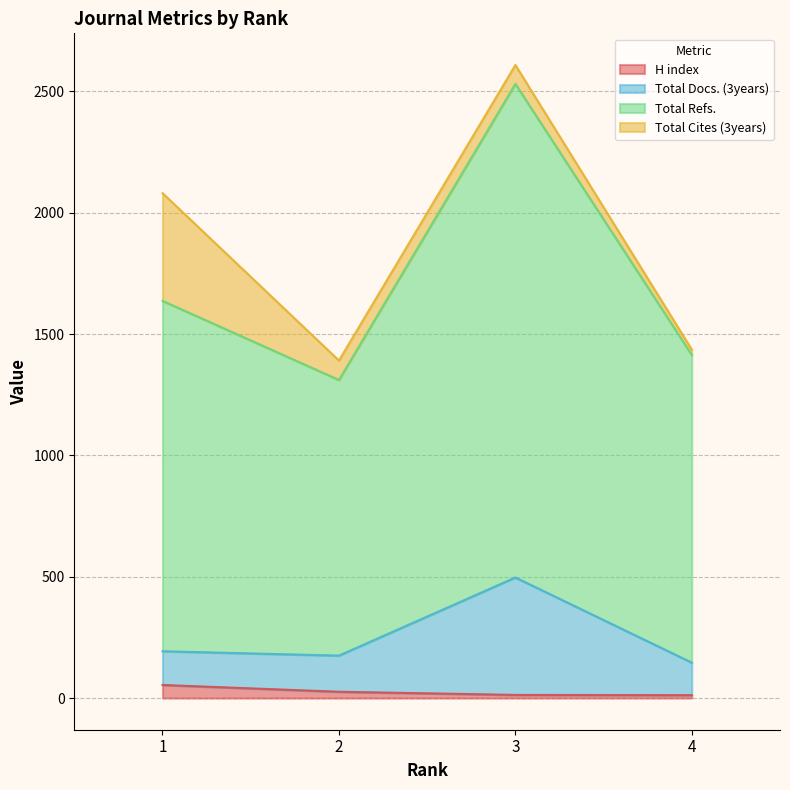

What is the value of the Total Docs. (3years) point at the 2nd from the left?

175